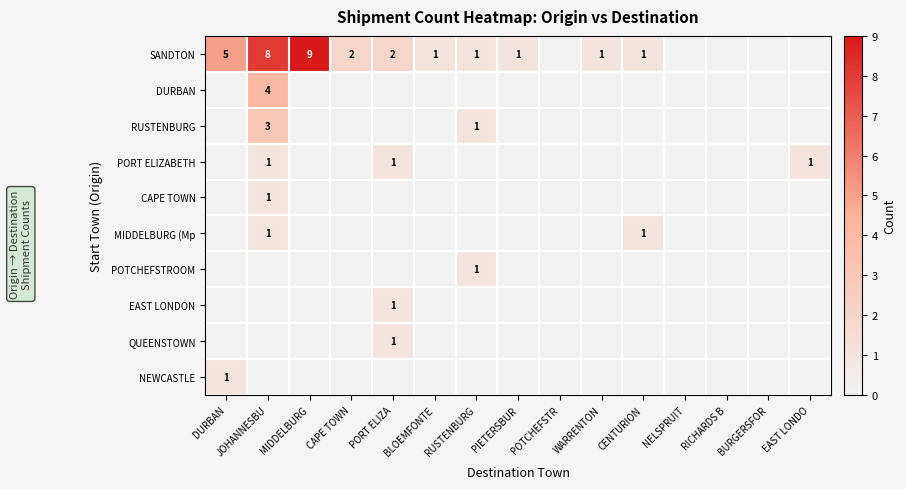

At which category does the chart reach its peak across all series?

MIDDELBURG